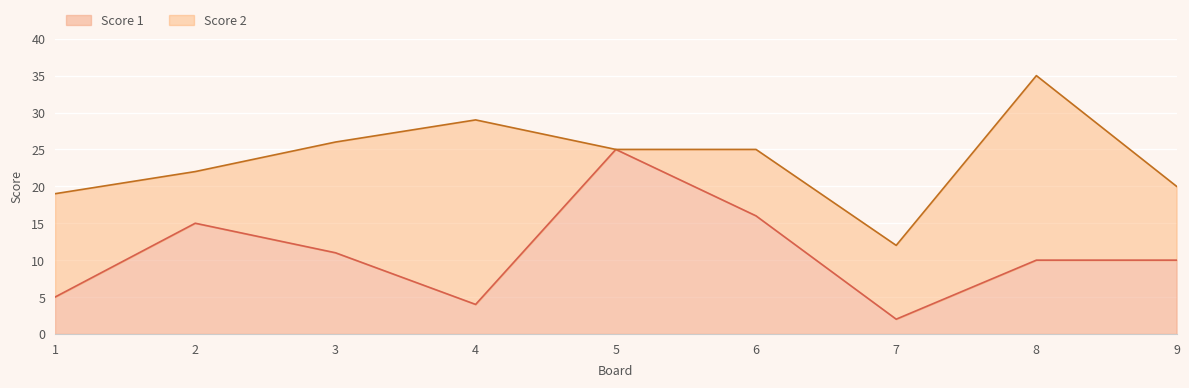

How many interior local peaks (higher than both neighbors) does the data have?

2